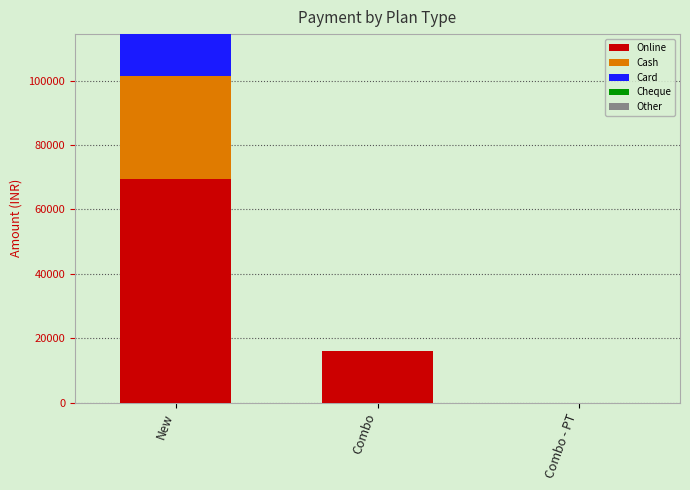

What is the highest value of the Online series?

69500